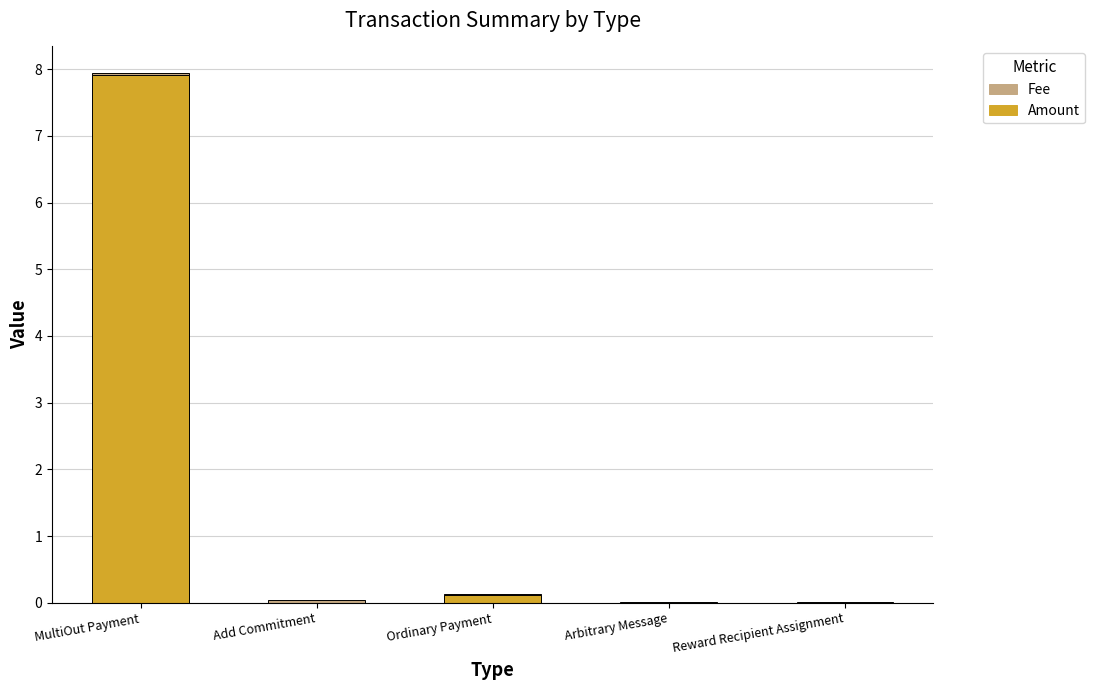

Count the number of categories in the chart.

5